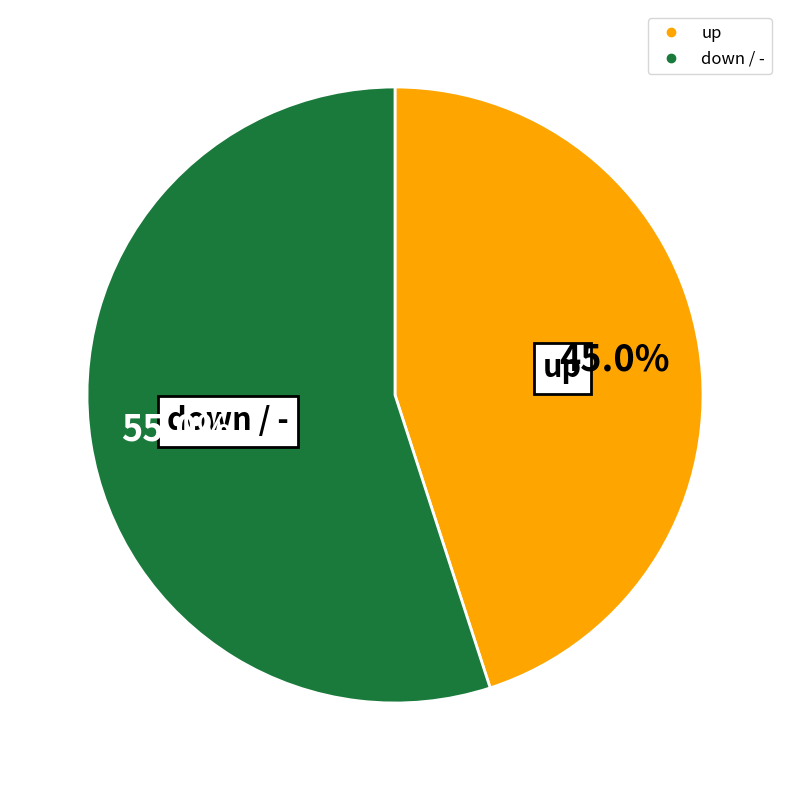

Does any single category account for the majority?

Yes